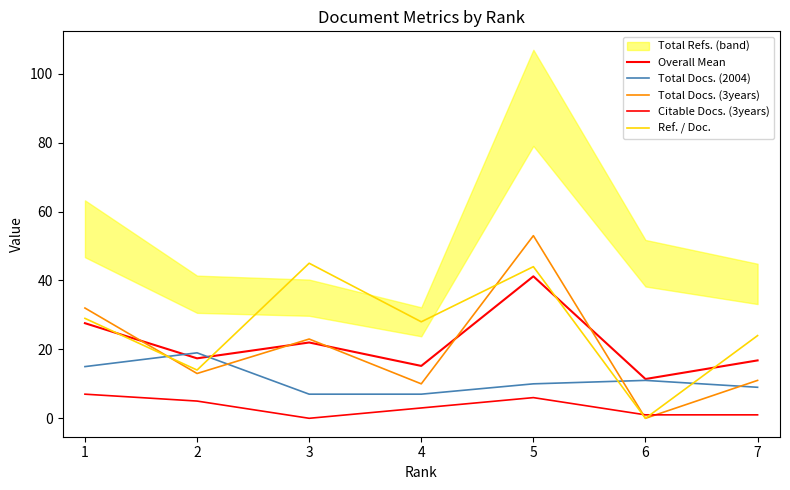

Does the chart have visible grid lines?

No